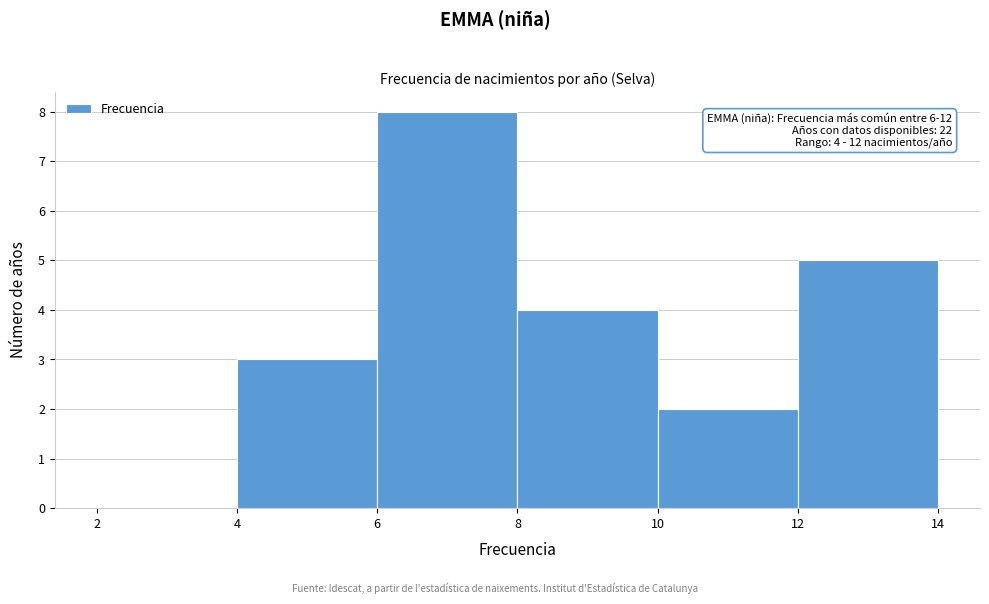

Over which range of the x-axis is the bar tallest?

6 to 8